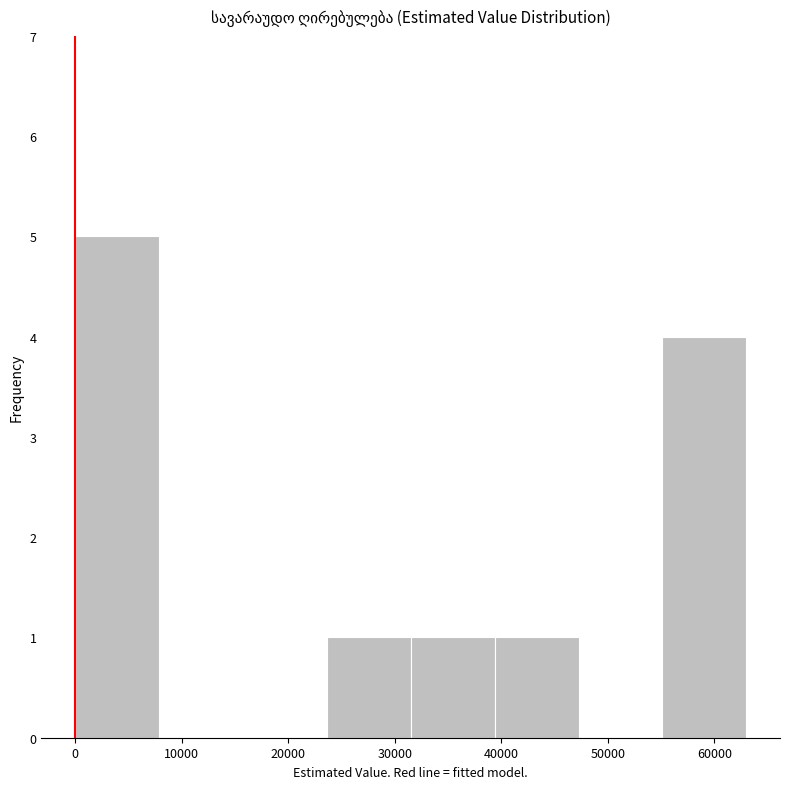

Which range on the x-axis has the tallest bar?

0 to 8000